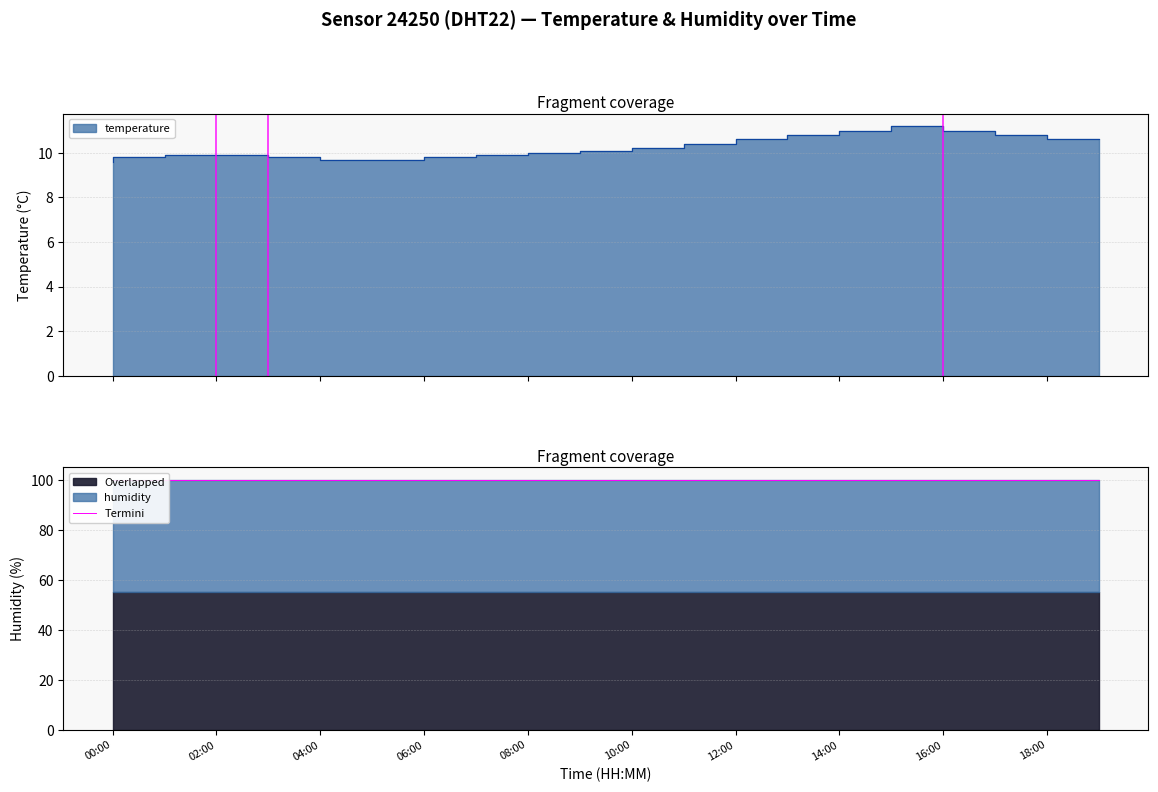

True or false: the data shows 17.0 at 13:00.

False